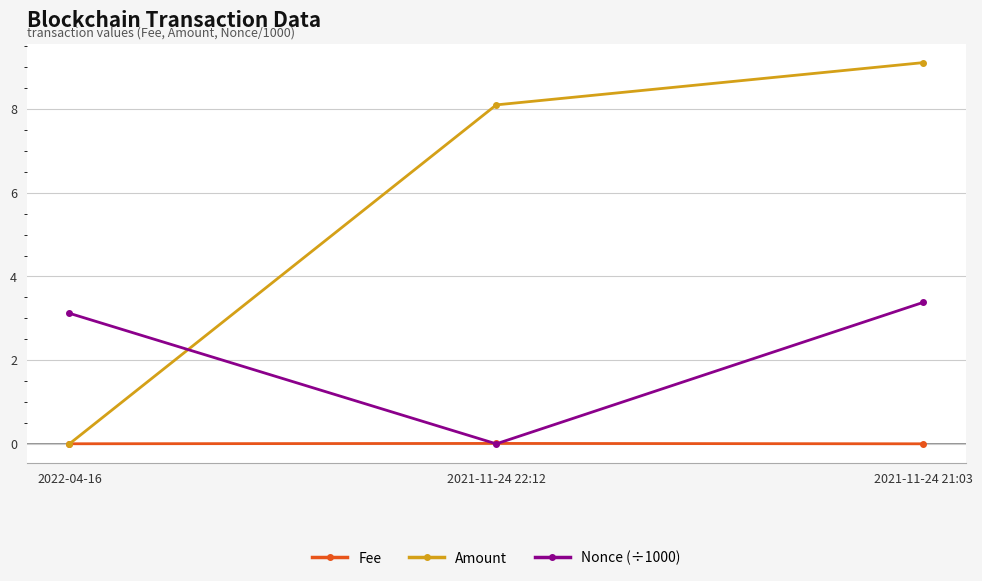

The Fee series shows 0.0 at 2021-11-24 21:03. True or false?

True